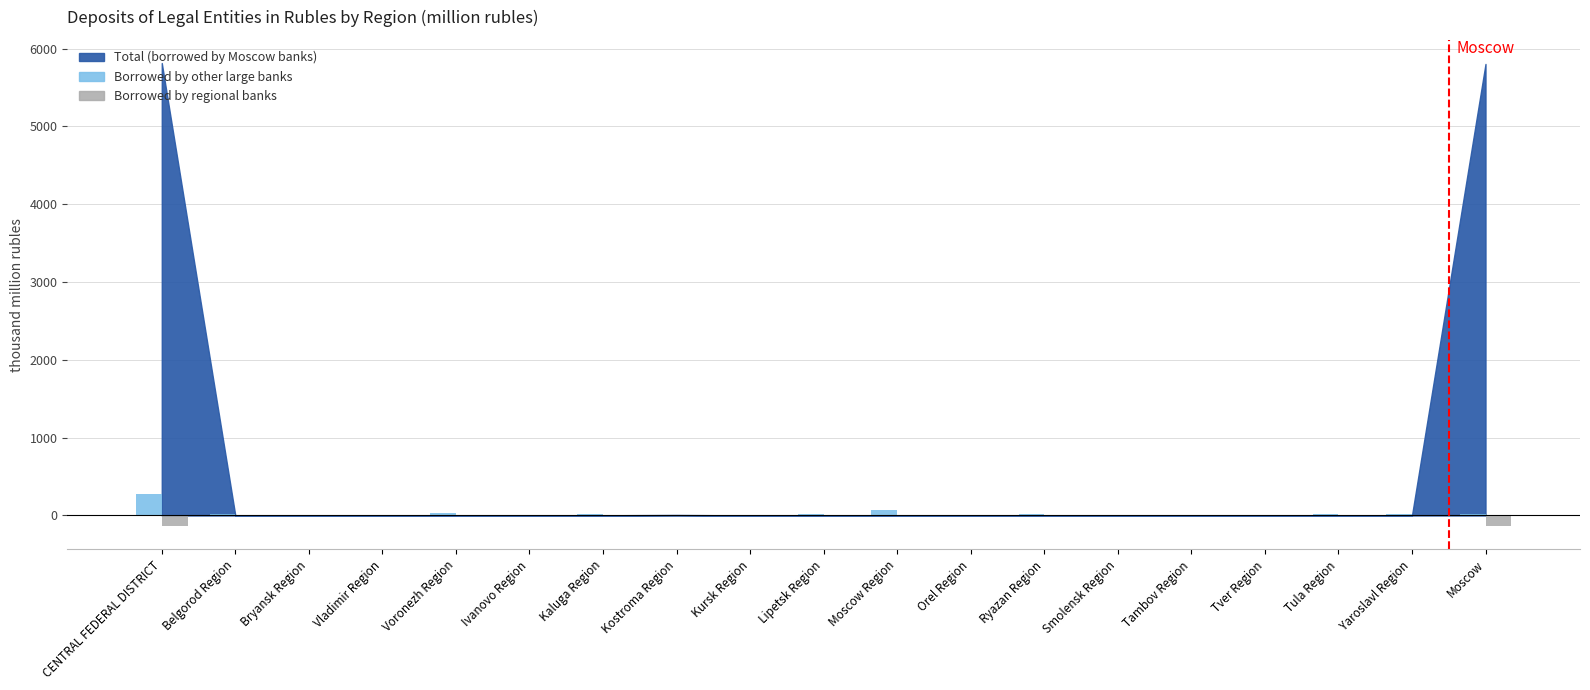

Which category has the highest value across all series?

CENTRAL FEDERAL DISTRICT